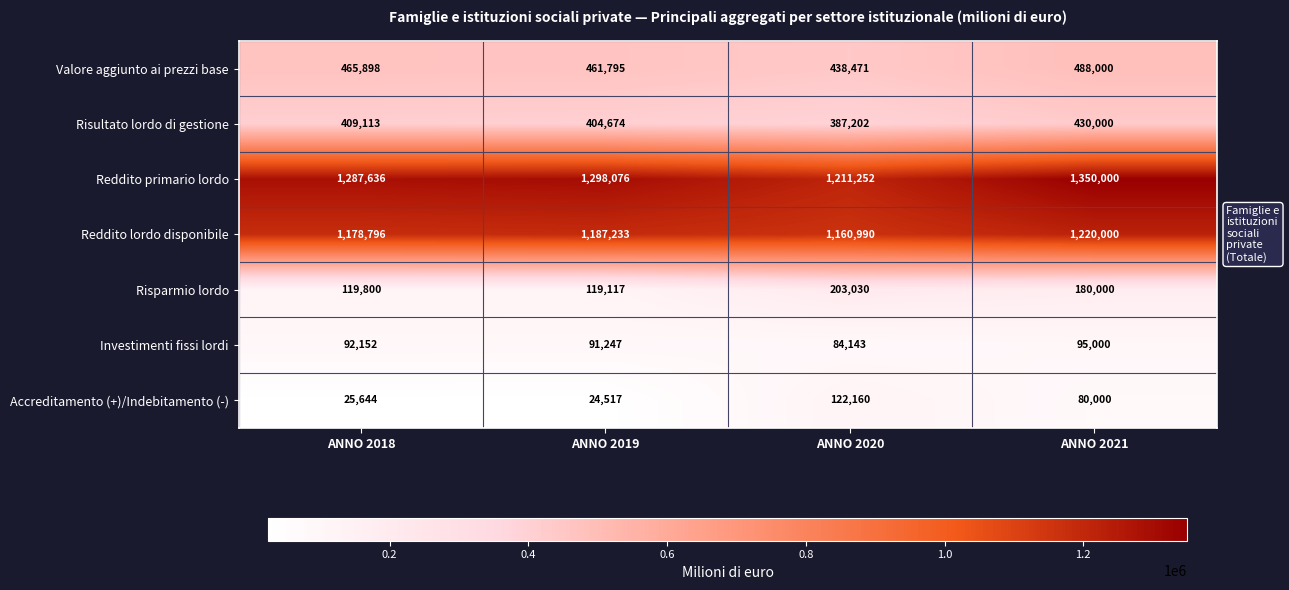

Which series has the largest range (max minus min)?

Reddito primario lordo